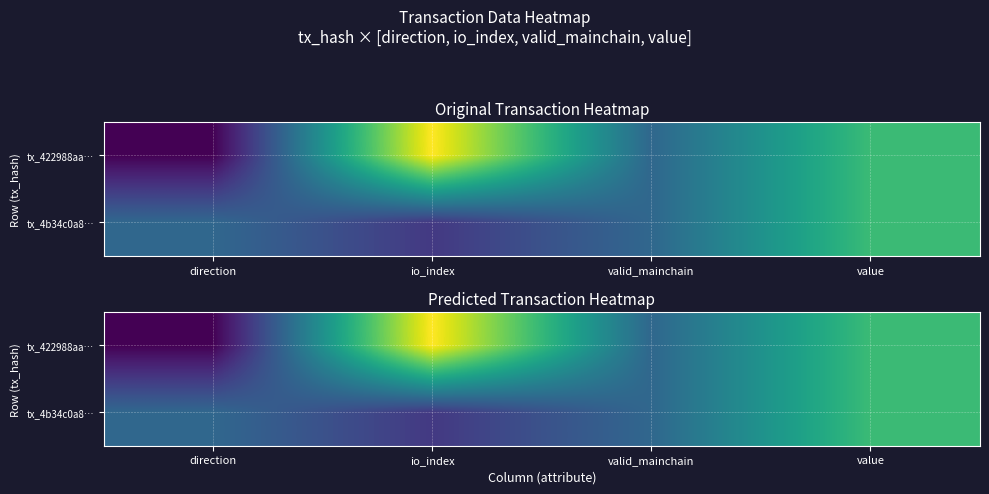

How many values in tx_422988aa… are above zero?

3